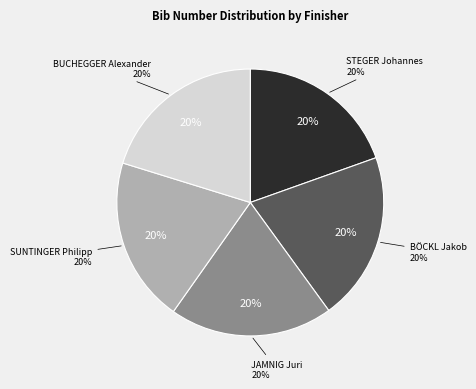

Approximately how many times larger is the value at BÖCKL Jakob compared to SUNTINGER Philipp?

1.0